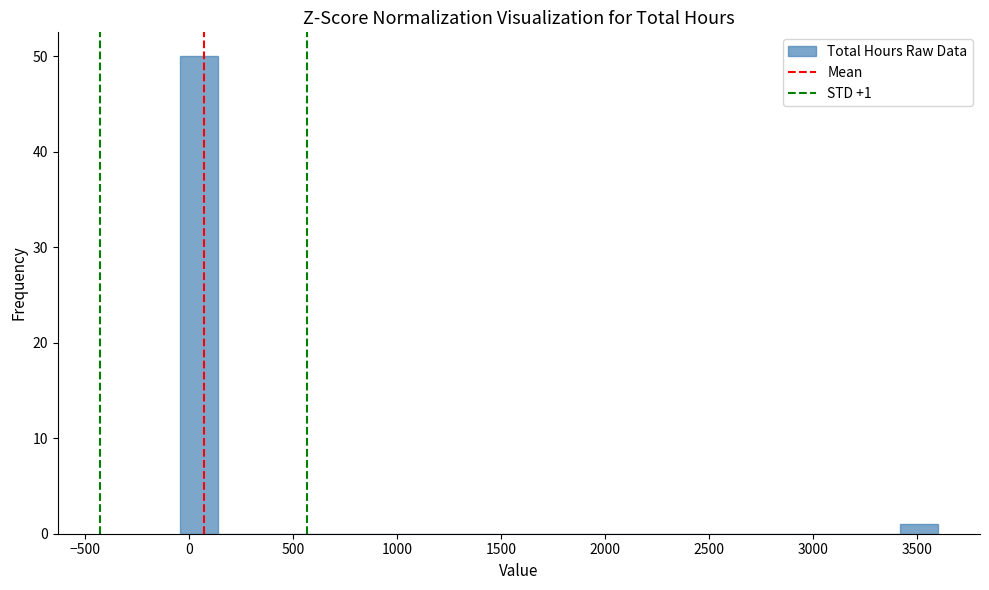

Around what value on the x-axis is the tallest bar? Give the approximate position of its centre, as read against the axis.

50